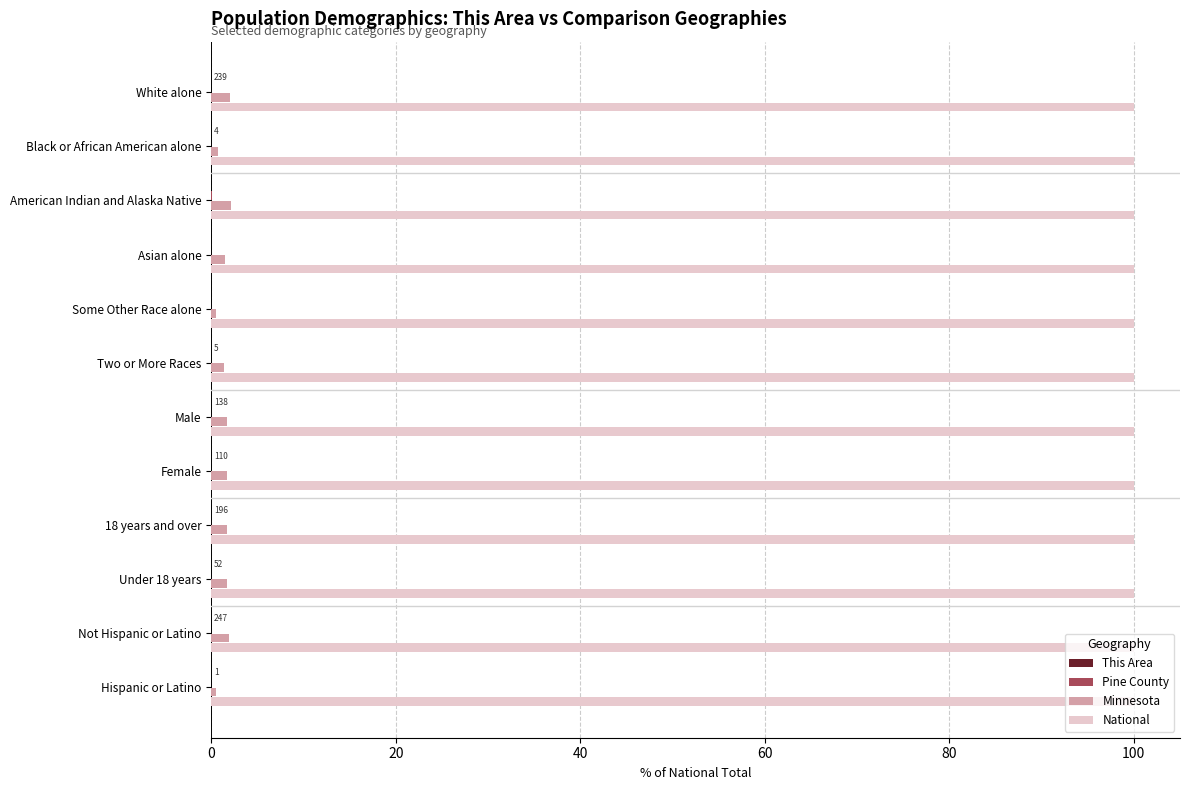

Which series has the largest total across all categories?

National